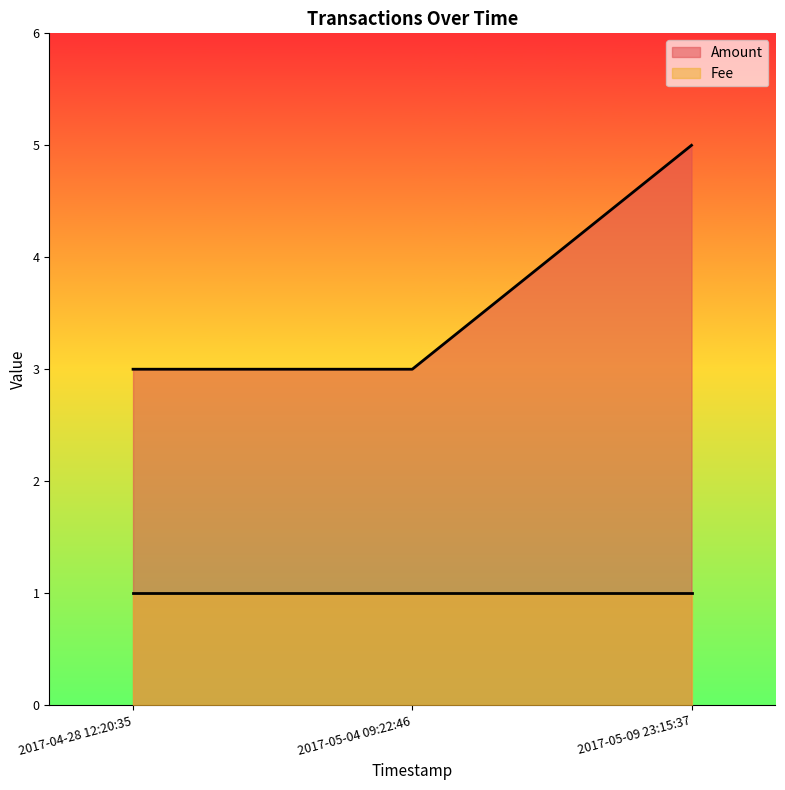

Reading left to right, what are all the values shown in this chart?

Amount: 2017-05-09 23:15:37=5	2017-05-04 09:22:46=3	2017-04-28 12:20:35=3
Fee: 2017-05-09 23:15:37=1	2017-05-04 09:22:46=1	2017-04-28 12:20:35=1